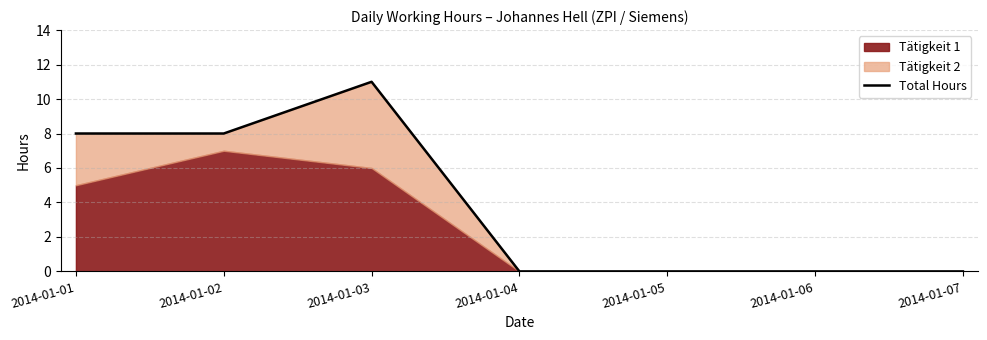

Reading left to right, extract all data points from this chart.

2014-01-01=8	2014-01-02=8	2014-01-03=11	2014-01-04=0	2014-01-05=0	2014-01-06=0	2014-01-07=0